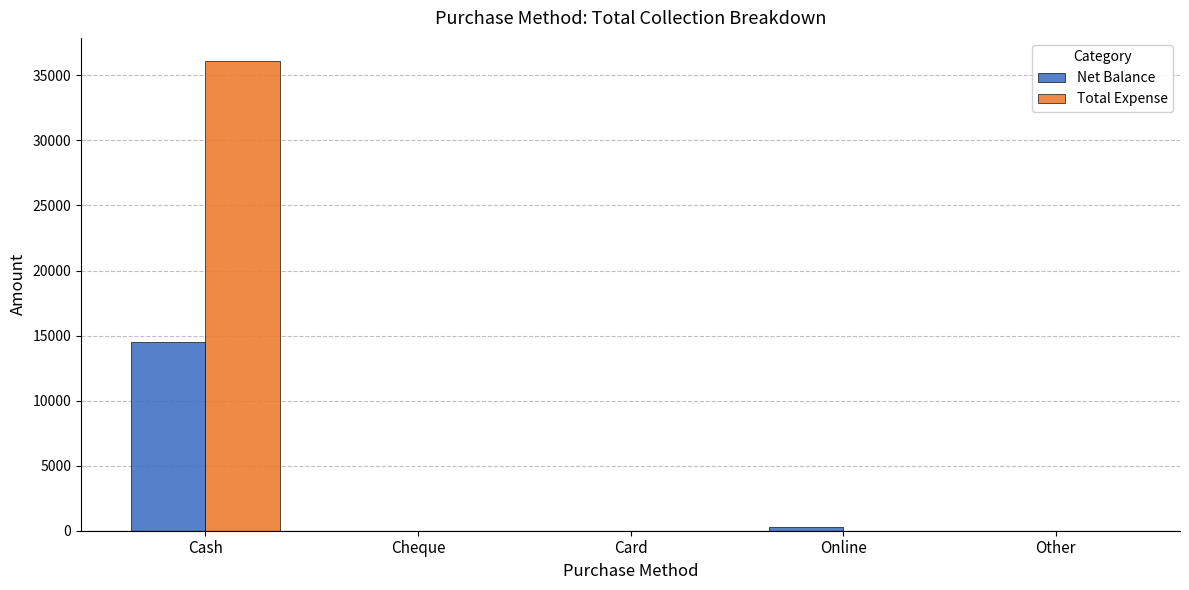

What is the sum of all Total Expense values?

36080